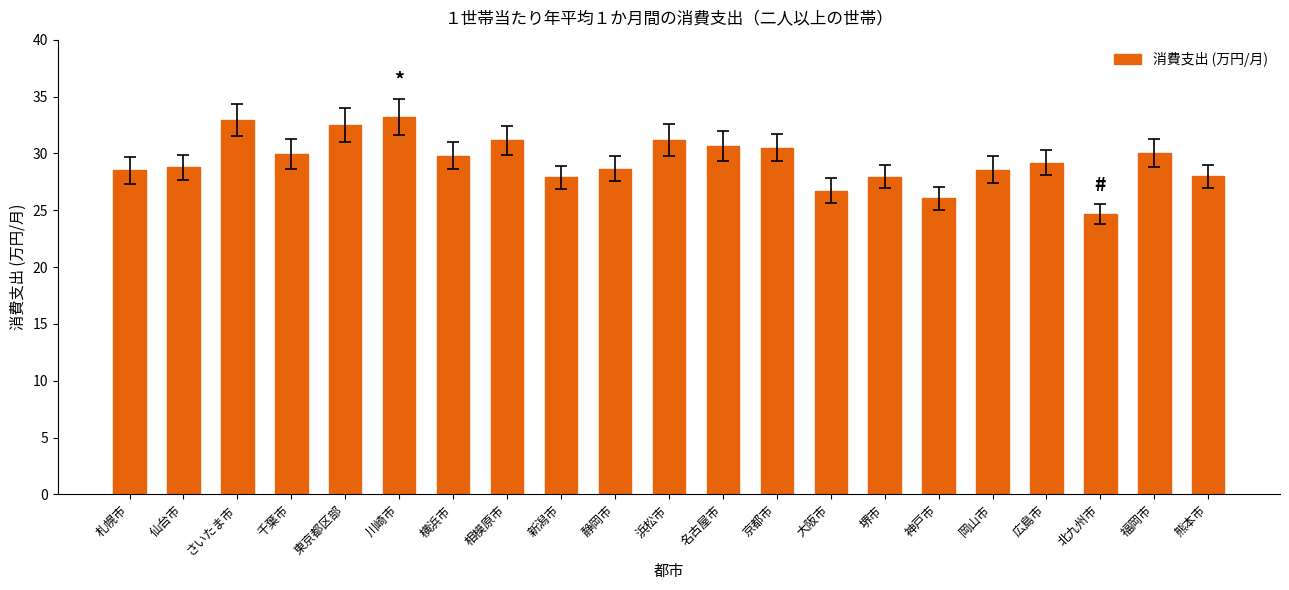

True or false: the data shows 12.2 at 北九州市.

False